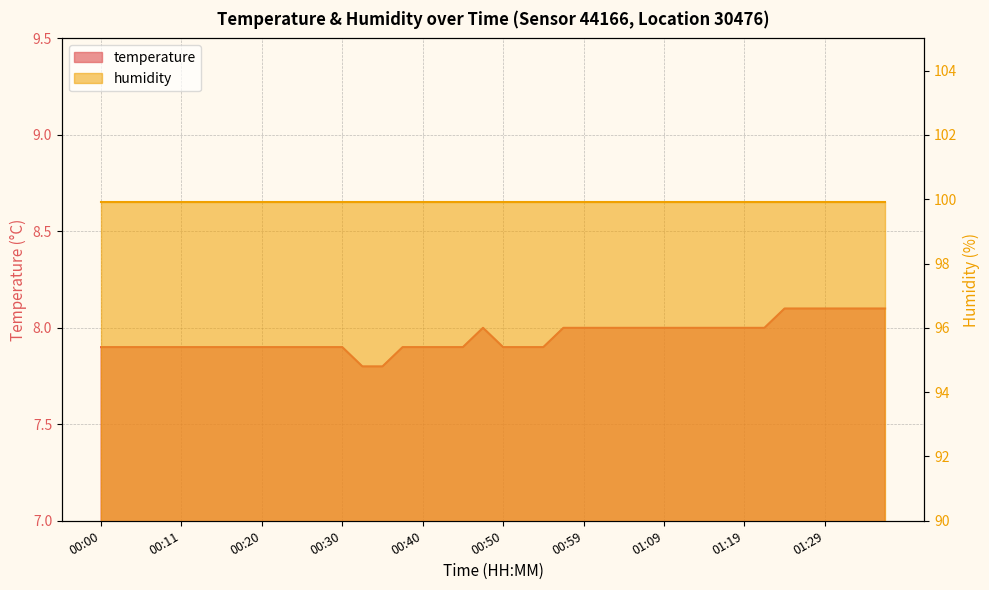

Reading left to right, list all the values displayed in this chart.

00:00=7.9	00:03=7.9	00:06=7.9	00:08=7.9	00:11=7.9	00:13=7.9	00:15=7.9	00:18=7.9	00:20=7.9	00:23=7.9	00:25=7.9	00:28=7.9	00:30=7.9	00:33=7.8	00:35=7.8	00:37=7.9	00:40=7.9	00:42=7.9	00:45=7.9	00:47=8.0	00:50=7.9	00:52=7.9	00:55=7.9	00:57=8.0	00:59=8.0	01:02=8.0	01:04=8.0	01:07=8.0	01:09=8.0	01:12=8.0	01:14=8.0	01:17=8.0	01:19=8.0	01:21=8.0	01:24=8.1	01:26=8.1	01:29=8.1	01:31=8.1	01:34=8.1	01:36=8.1